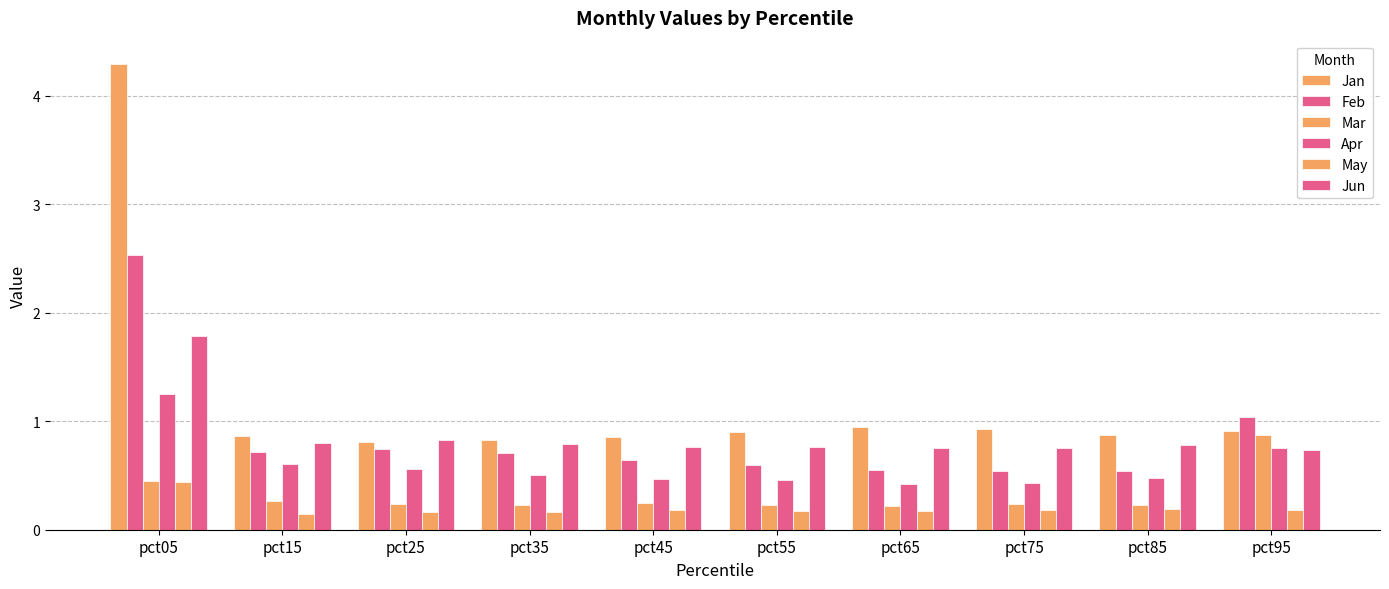

Reading right to left, what are all the values shown in this chart?

Jan: pct95=0.9	pct85=0.9	pct75=0.9	pct65=0.9	pct55=0.9	pct45=0.9	pct35=0.8	pct25=0.8	pct15=0.9	pct05=4.3
Feb: pct95=1.0	pct85=0.5	pct75=0.5	pct65=0.6	pct55=0.6	pct45=0.6	pct35=0.7	pct25=0.7	pct15=0.7	pct05=2.5
Mar: pct95=0.9	pct85=0.2	pct75=0.2	pct65=0.2	pct55=0.2	pct45=0.2	pct35=0.2	pct25=0.2	pct15=0.3	pct05=0.4
Apr: pct95=0.8	pct85=0.5	pct75=0.4	pct65=0.4	pct55=0.5	pct45=0.5	pct35=0.5	pct25=0.6	pct15=0.6	pct05=1.2
May: pct95=0.2	pct85=0.2	pct75=0.2	pct65=0.2	pct55=0.2	pct45=0.2	pct35=0.2	pct25=0.2	pct15=0.1	pct05=0.4
Jun: pct95=0.7	pct85=0.8	pct75=0.7	pct65=0.8	pct55=0.8	pct45=0.8	pct35=0.8	pct25=0.8	pct15=0.8	pct05=1.8